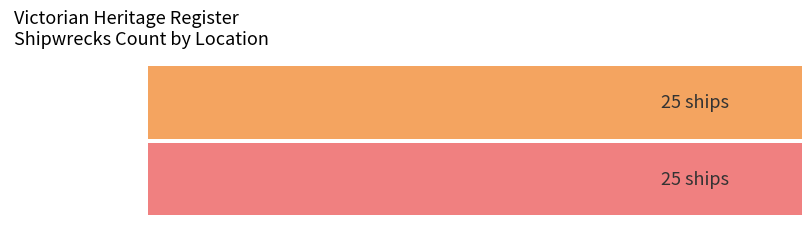

Which category has the lowest value across all series?

Lady Bay Warrnambool